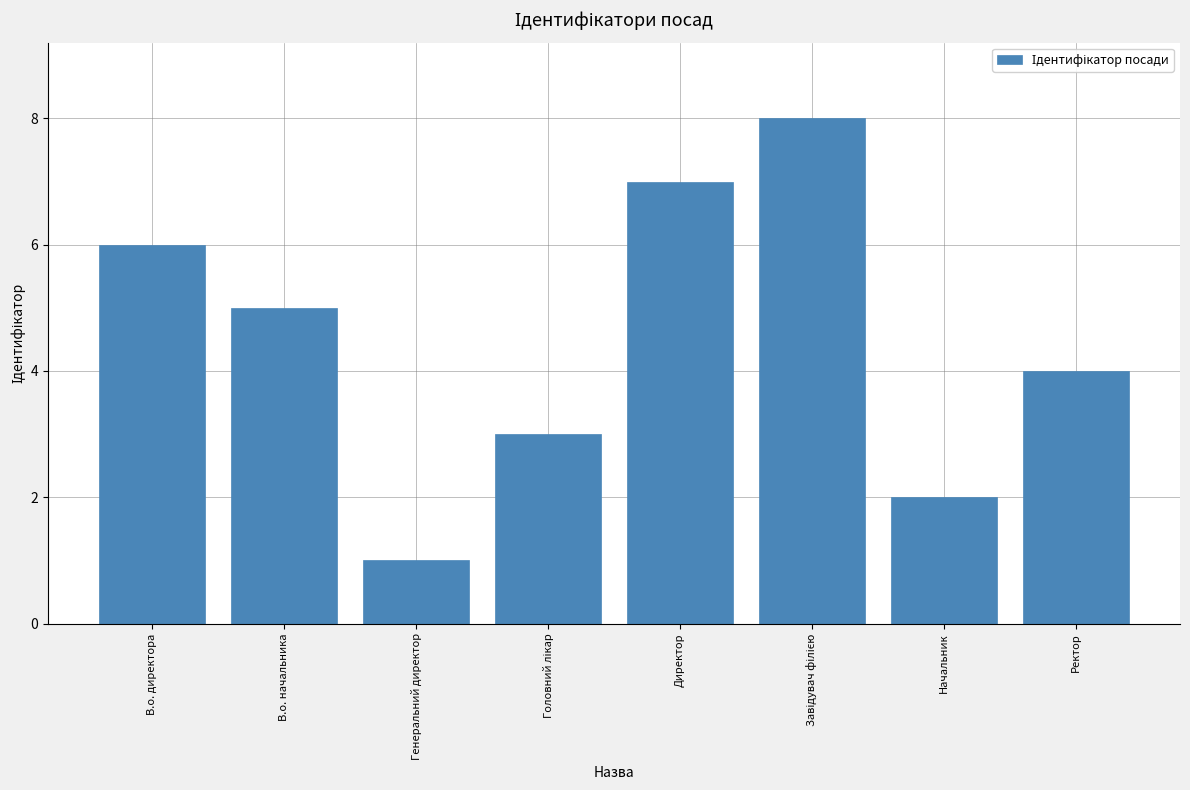

What is the label of the 2nd bar from the left?

В.о. начальника